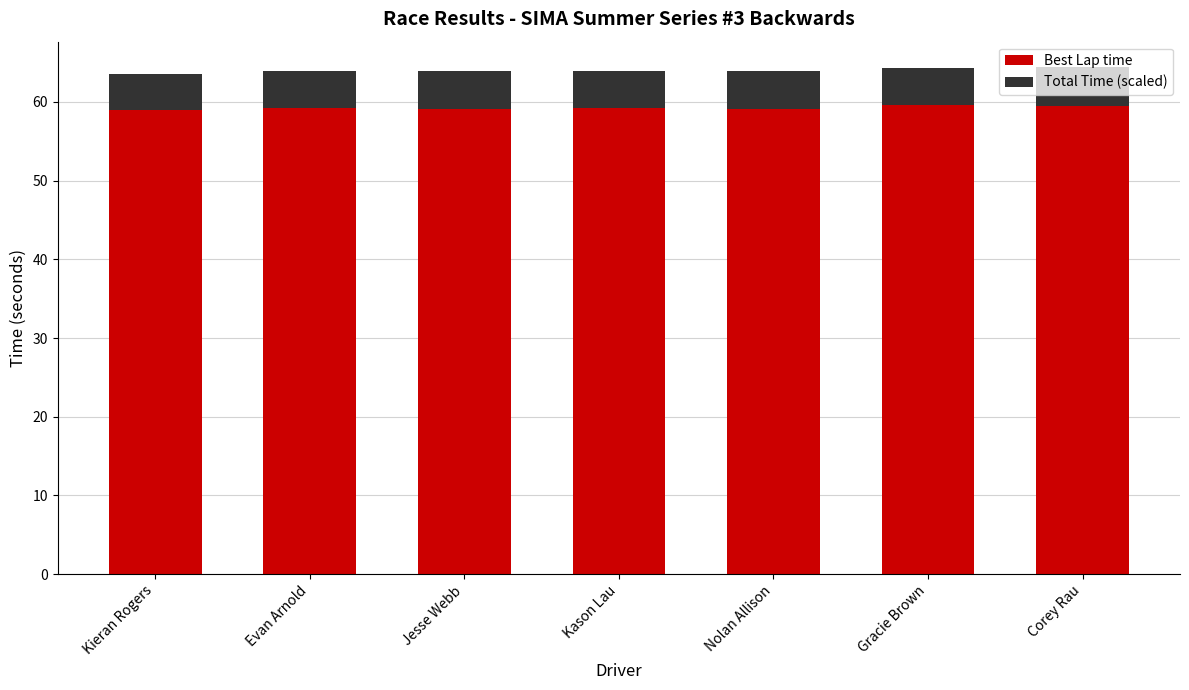

What is the total value across all series at Jesse Webb?

63.9